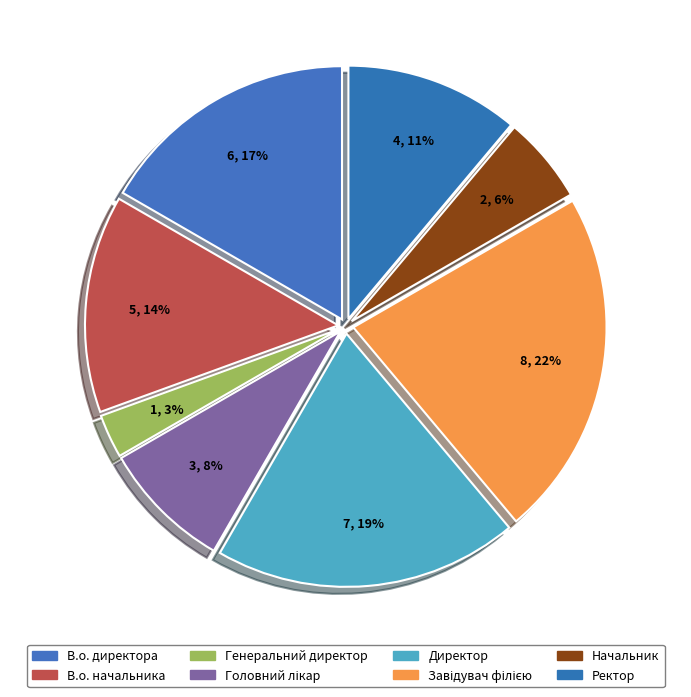

To the nearest percent, what is the average slice percentage?

12%